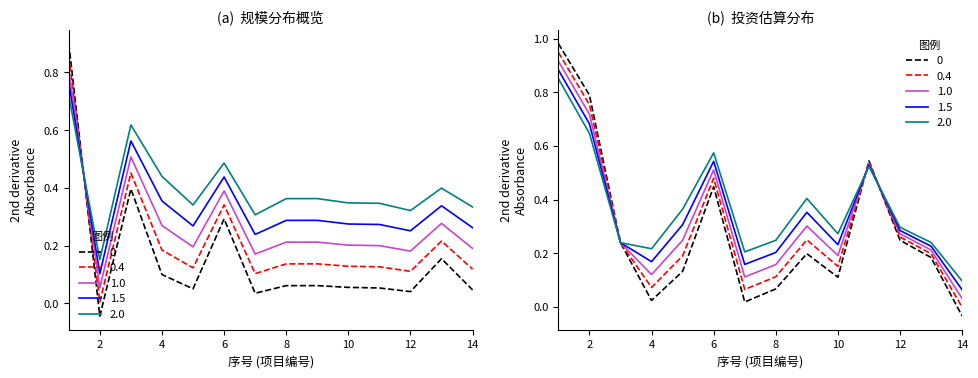

How many interior local valleys (lower than both neighbors) does the data have?

4